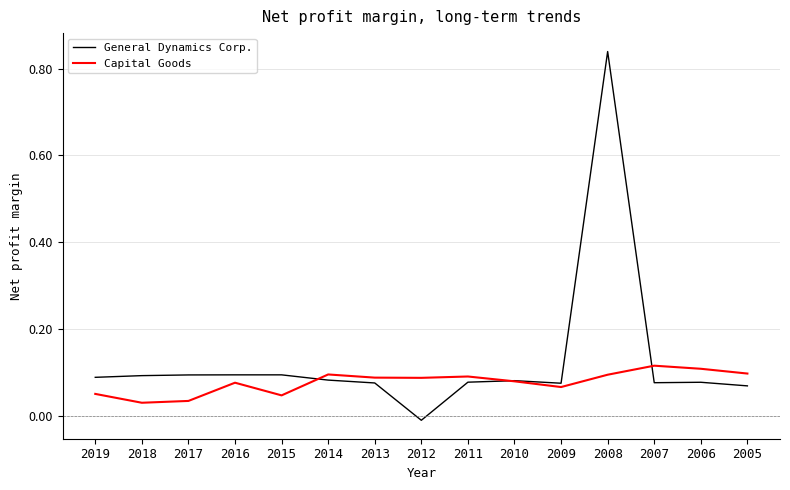

Which series has the largest total across all categories?

General Dynamics Corp.